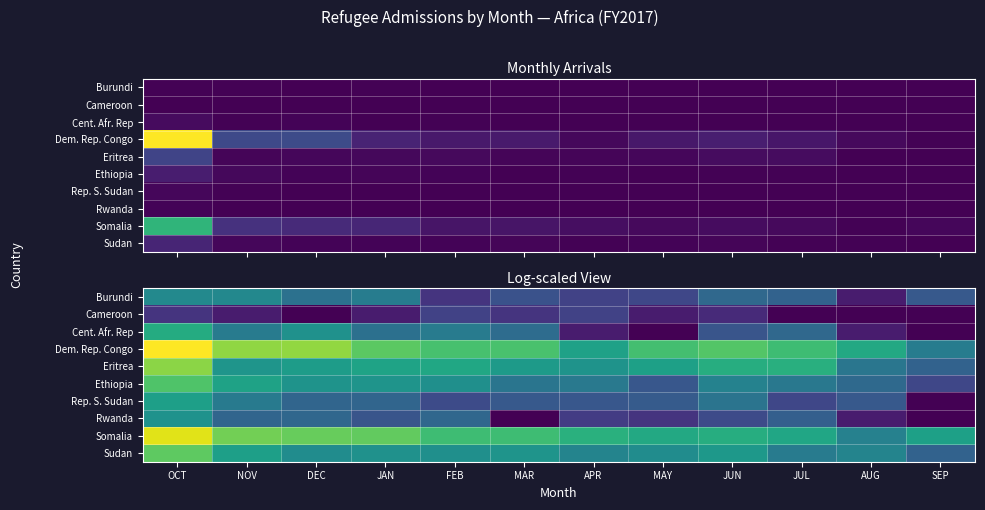

Which has a higher value, JUN or APR?

JUN